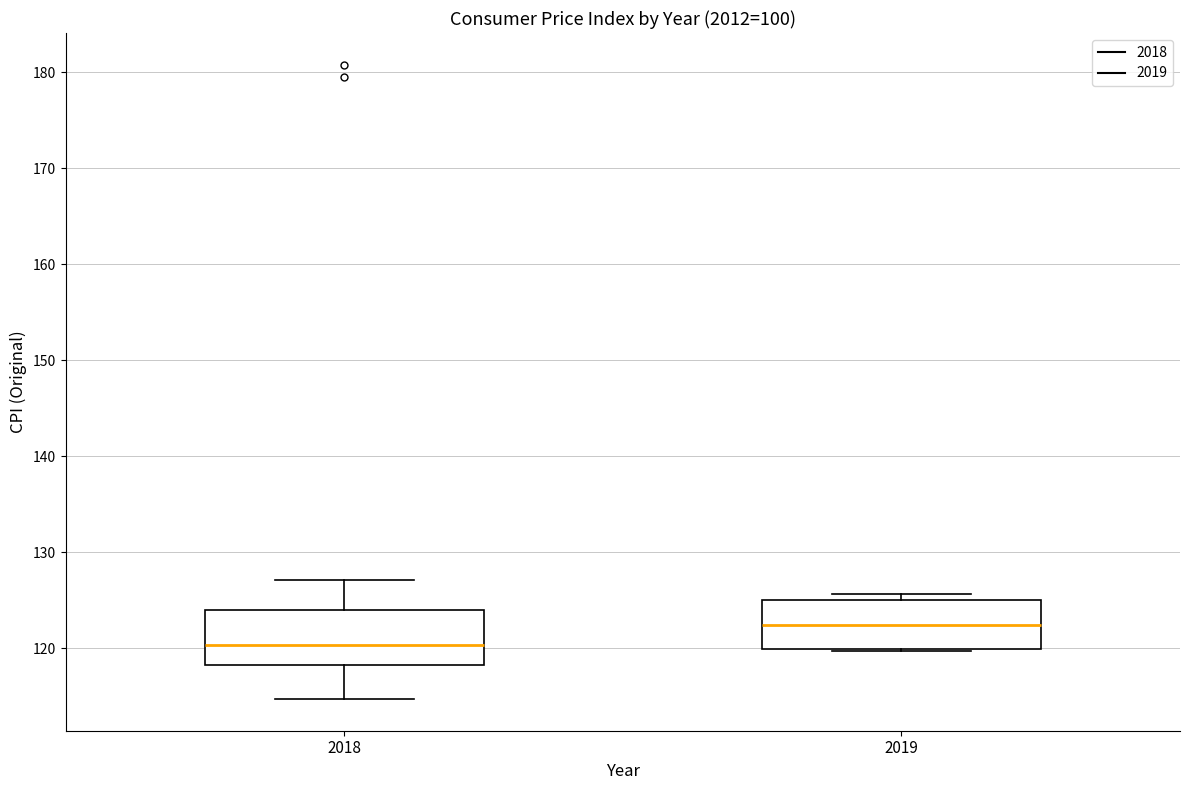

Where is the upper edge of the box at x = 2018 on the y-axis? The values are not printed on the chart, so give them approximately, as read against the axis.

124